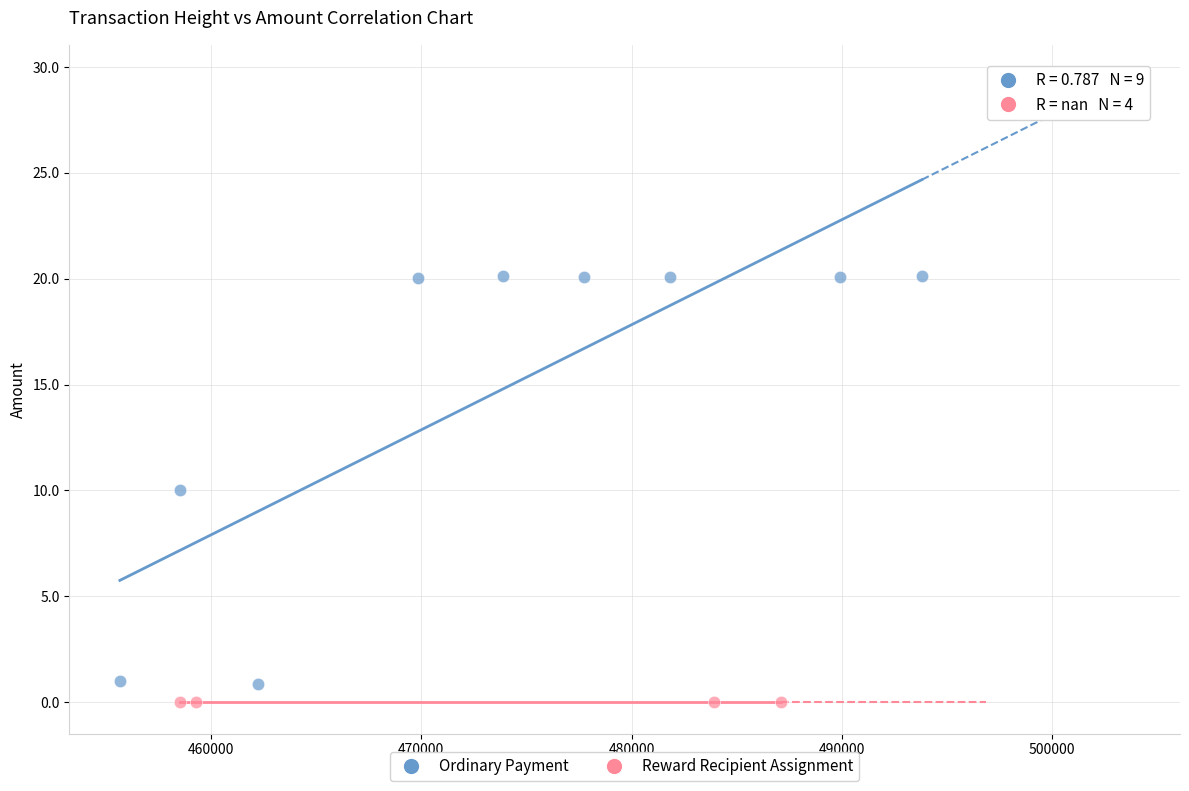

Which series reaches the maximum Y coordinate?

Ordinary Payment